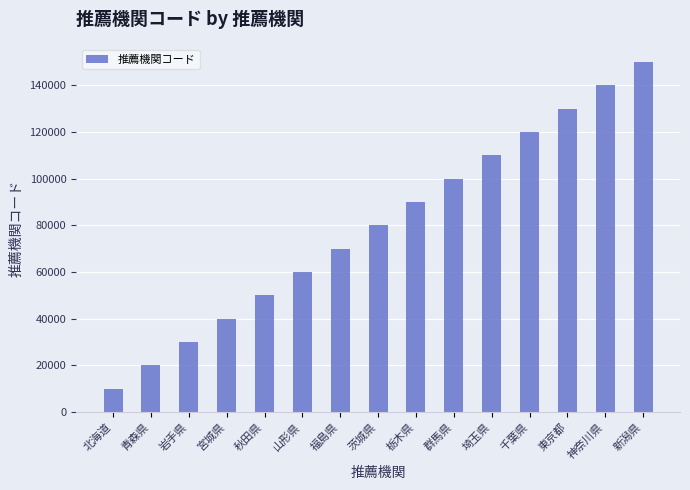

What is the sum of the values at 群馬県 and 秋田県?

150000